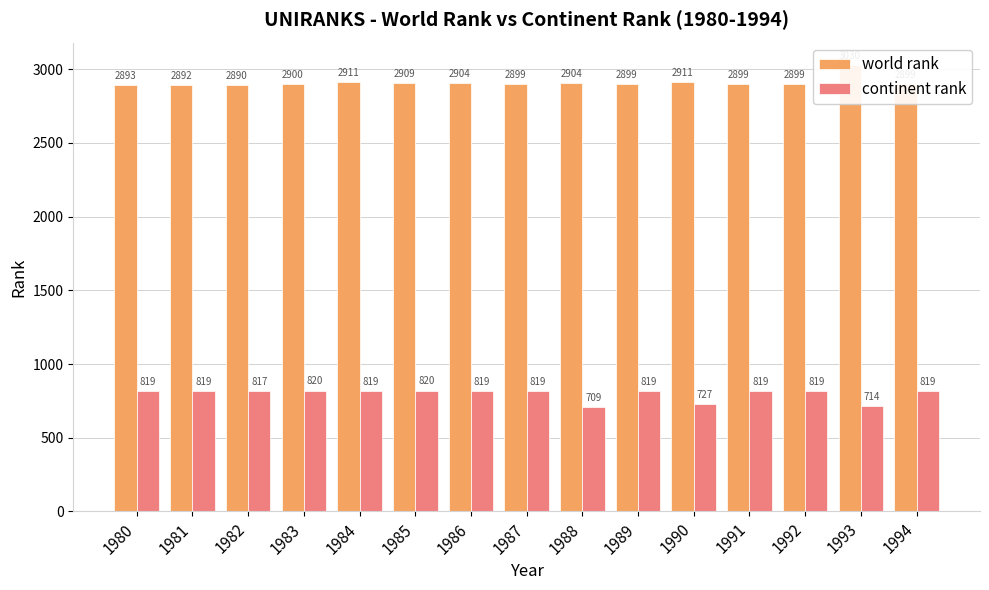

Reading left to right, extract all data points from this chart.

world rank: 1980=2893	1981=2892	1982=2890	1983=2900	1984=2911	1985=2909	1986=2904	1987=2899	1988=2904	1989=2899	1990=2911	1991=2899	1992=2899	1993=3030	1994=2899
continent rank: 1980=819	1981=819	1982=817	1983=820	1984=819	1985=820	1986=819	1987=819	1988=709	1989=819	1990=727	1991=819	1992=819	1993=714	1994=819